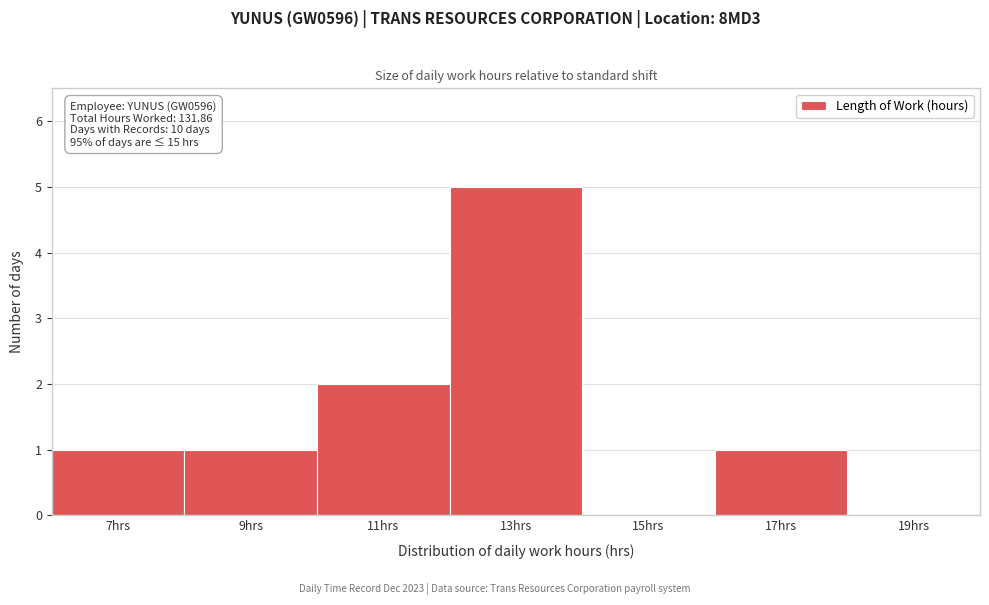

Reading right to left, transcribe all the data shown in this chart.

19hrs=0	17hrs=1	15hrs=0	13hrs=5	11hrs=2	9hrs=1	7hrs=1